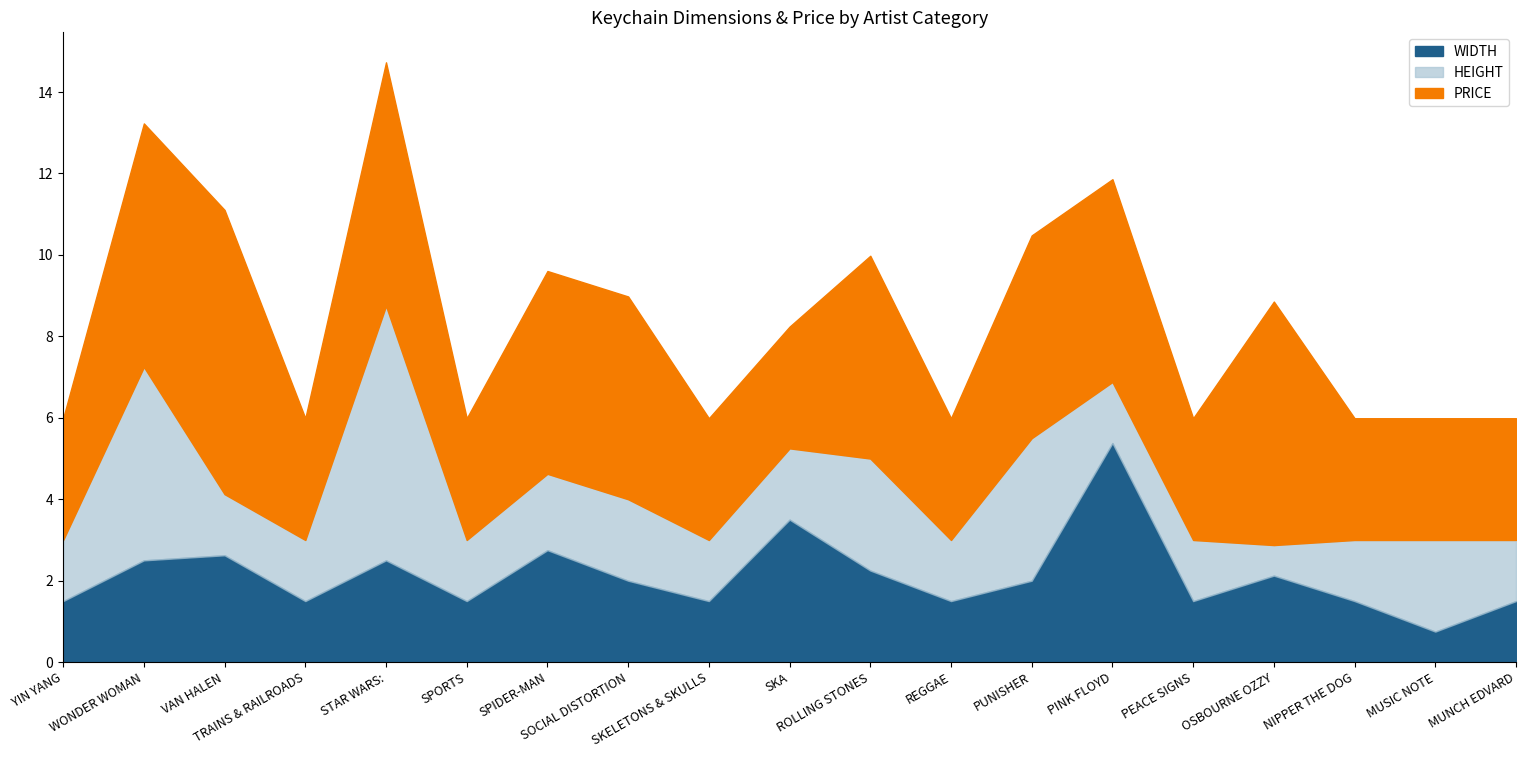

What are all the series names shown in the legend?

WIDTH, HEIGHT, PRICE